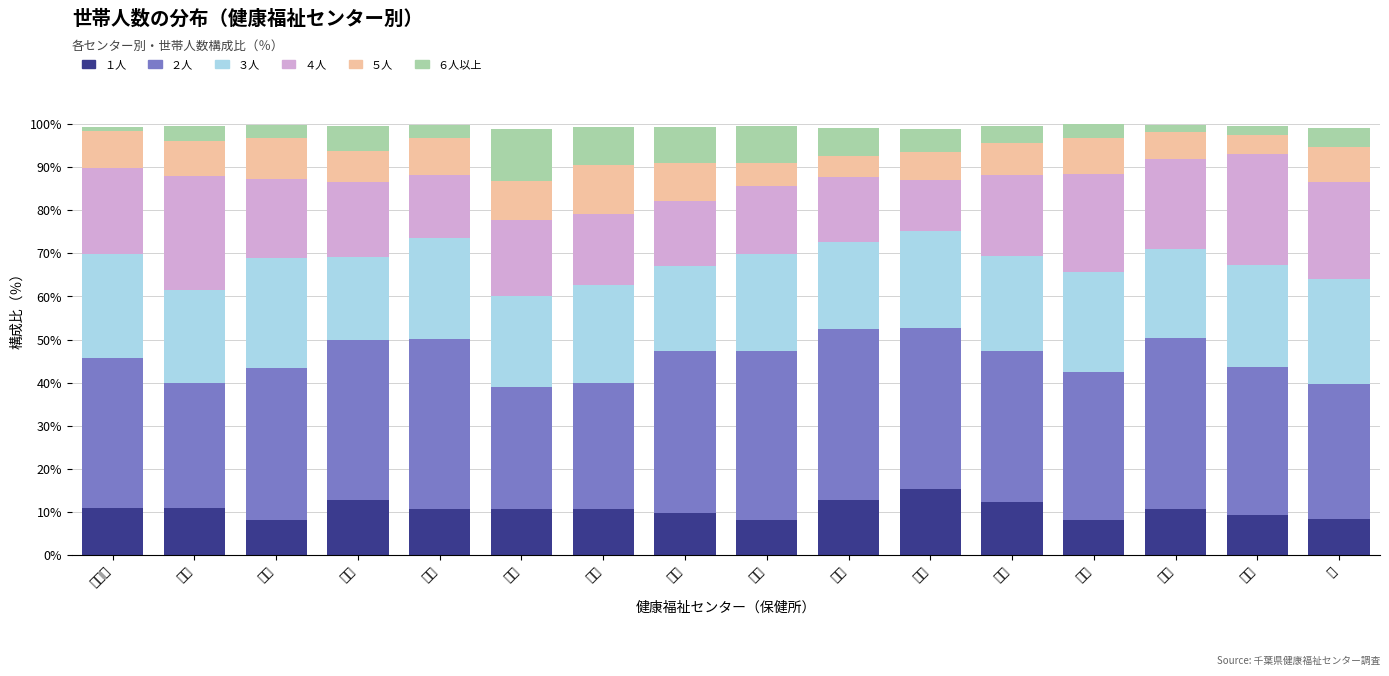

What is the minimum value for １人?

8.1